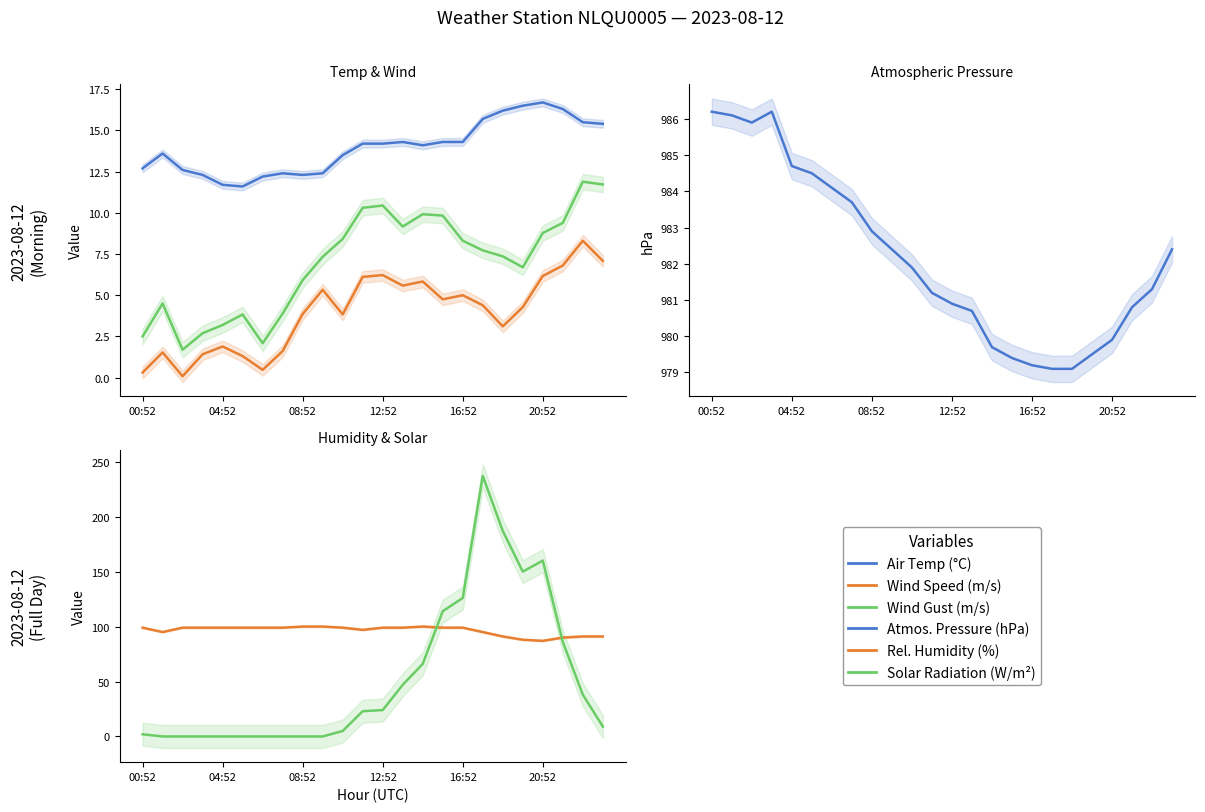

True or false: Wind Gust (m/s) and Wind Speed (m/s) cross at least once.

False